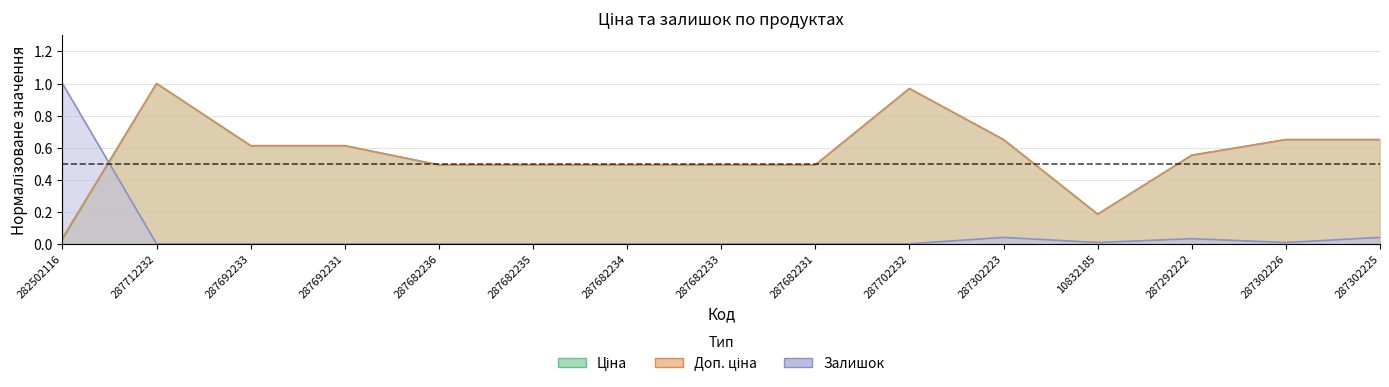

Which series has the largest total across all categories?

Доп. ціна